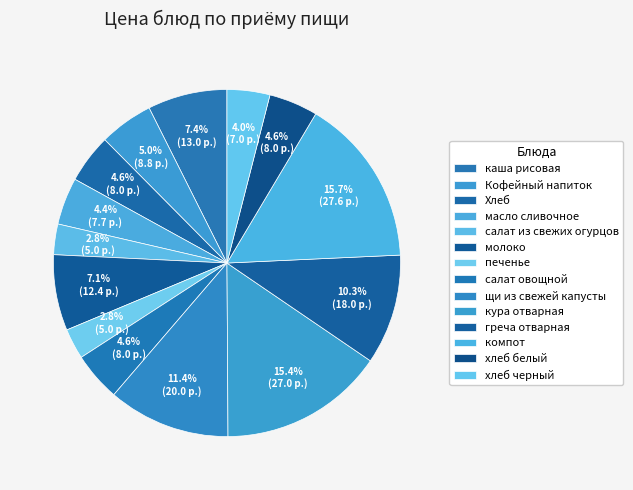

To the nearest percent, what is the combined percentage of молоко and Хлеб?

12%